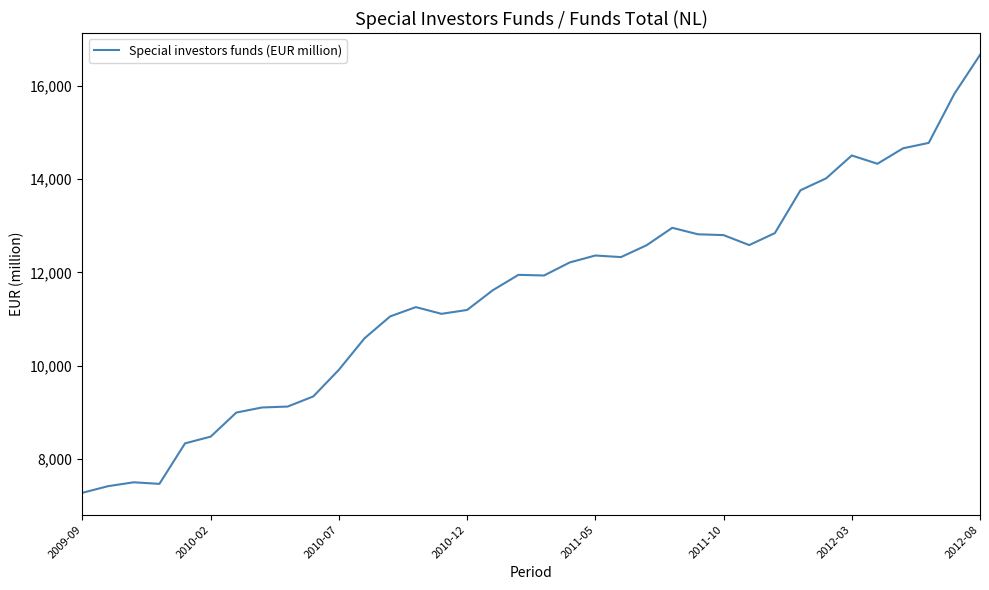

What is the minimum value shown in the chart?

7268